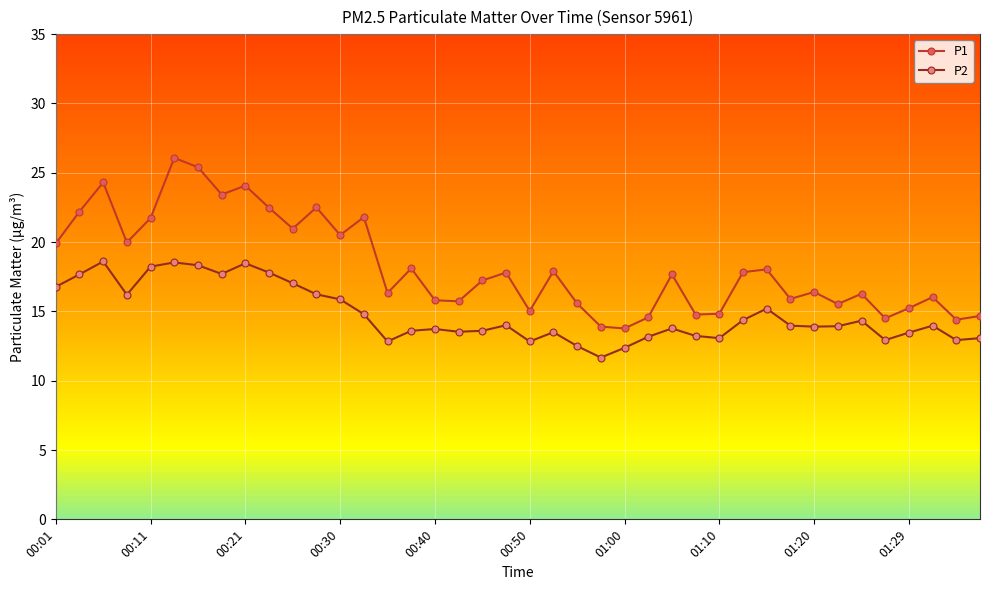

What is the smallest value displayed?

11.7